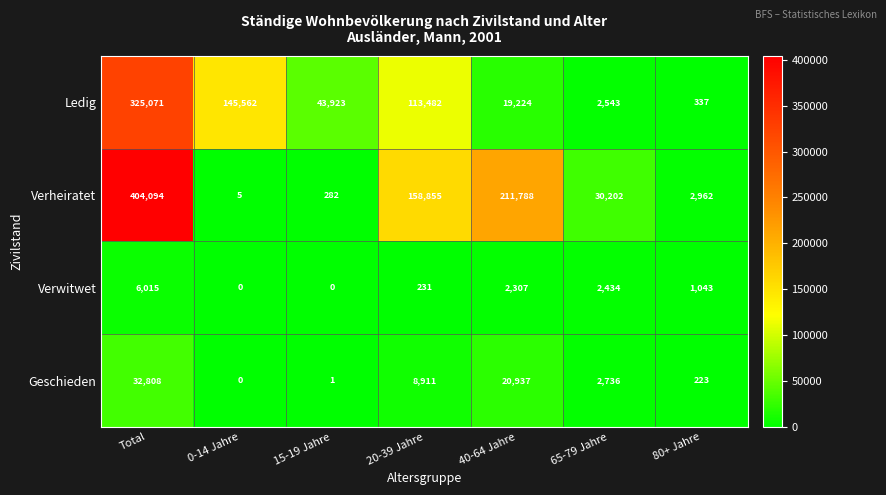

Reading left to right, list all the values displayed in this chart.

Ledig: 325071	145562	43923	113482	19224	2543	337
Verheiratet: 404094	5	282	158855	211788	30202	2962
Verwitwet: 6015	0	0	231	2307	2434	1043
Geschieden: 32808	0	1	8911	20937	2736	223